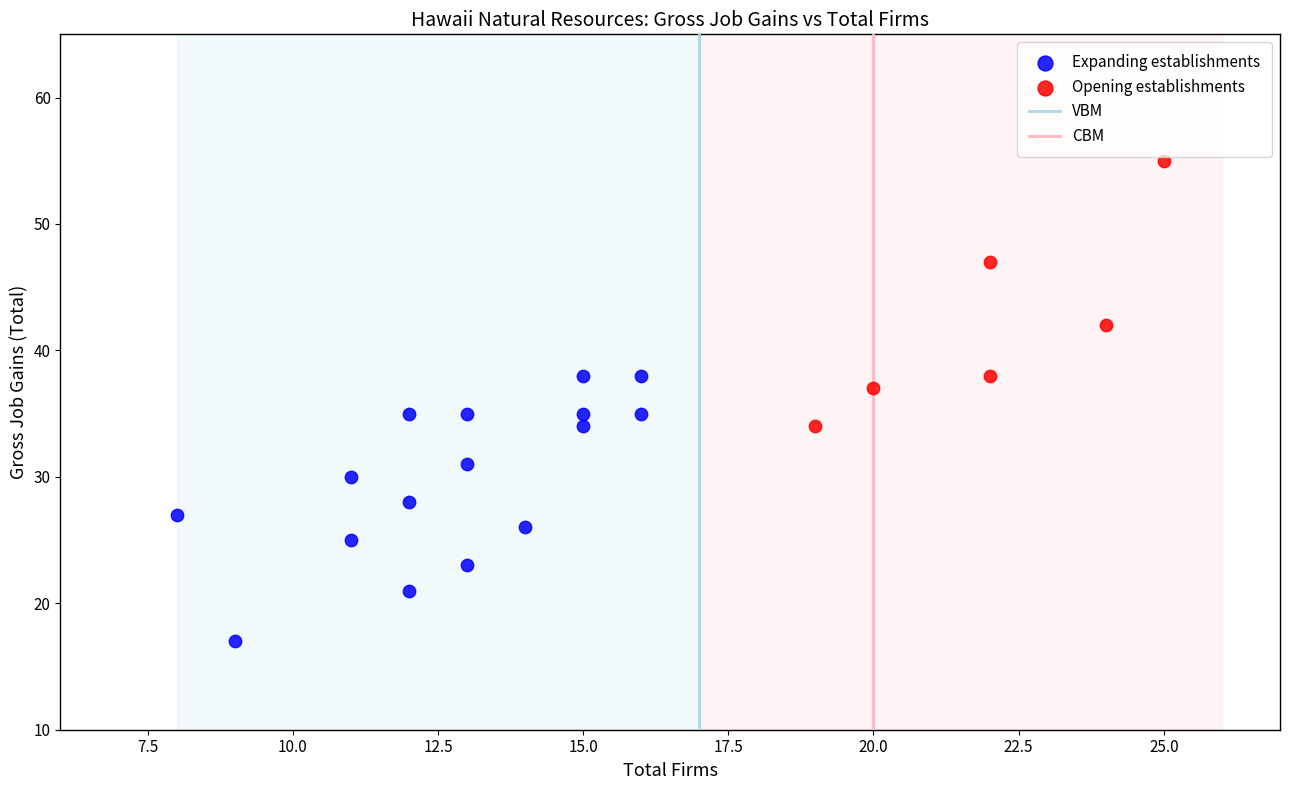

Which series contains the lowest Y value?

Expanding establishments